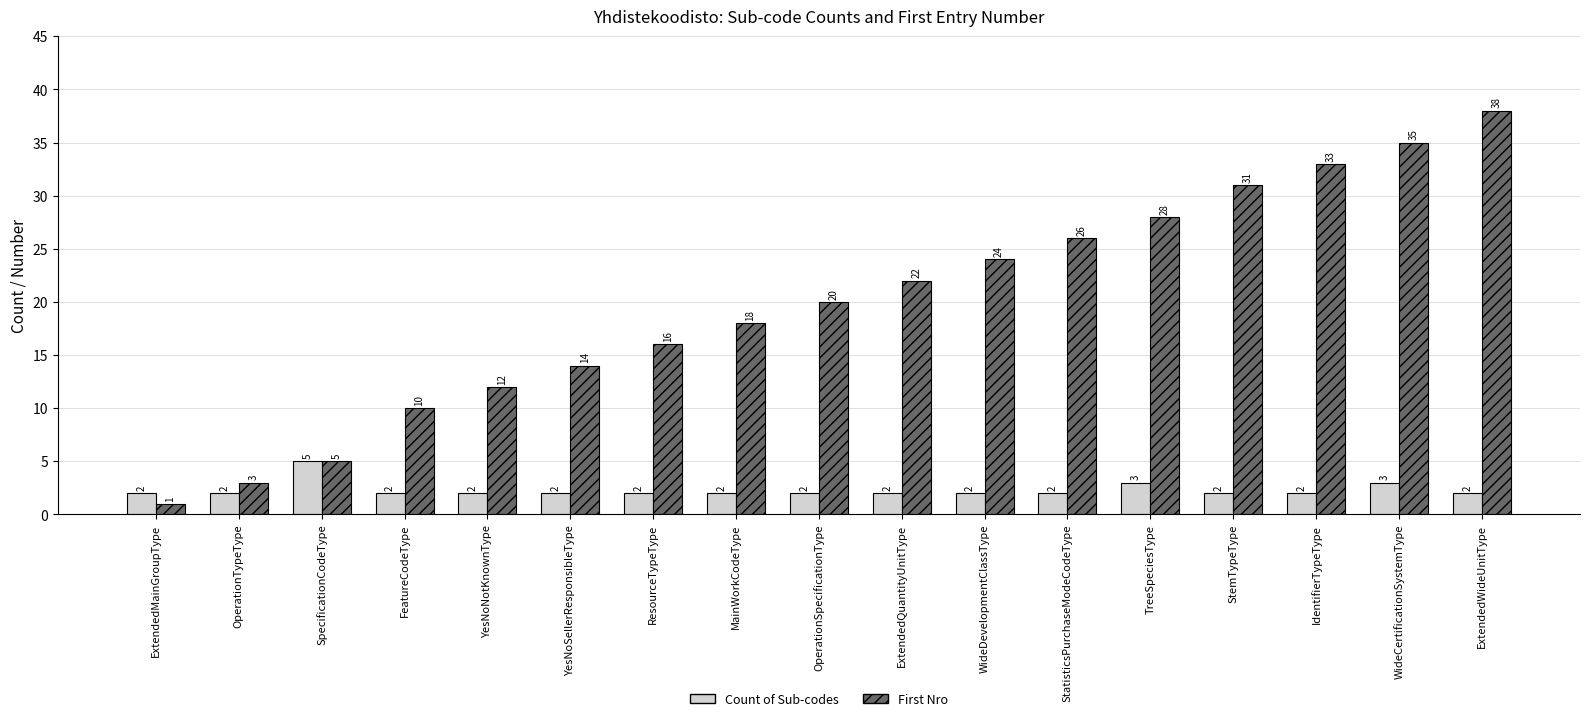

What is the difference between the First Nro values at StemTypeType and ExtendedWideUnitType?

7